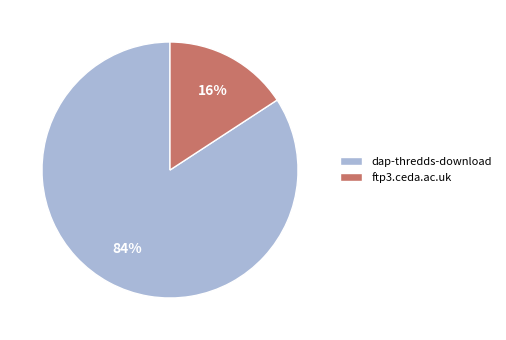

How many slices are in this pie chart?

2